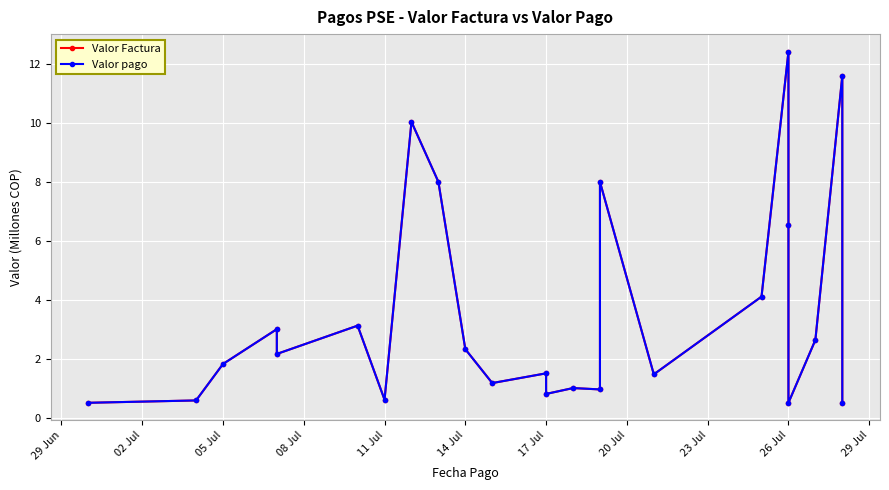

What is the label of the 19th point from the right?

14 Jul